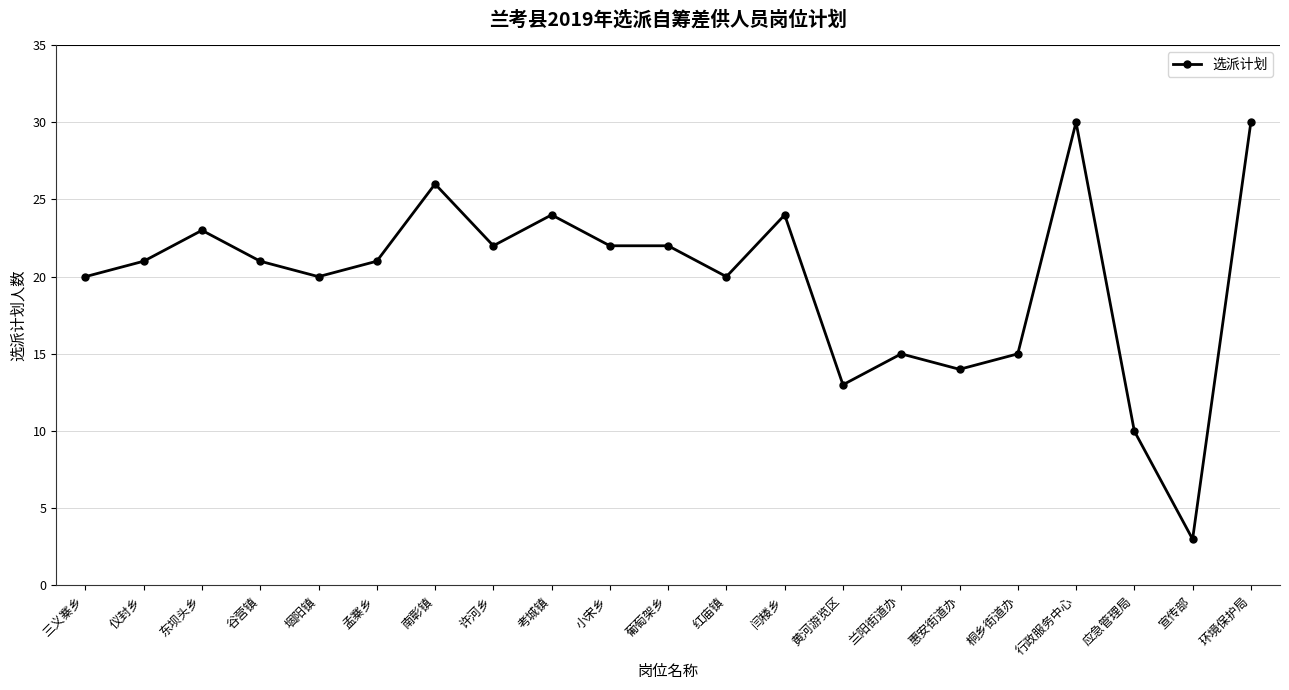

What is the difference between the second highest and second lowest values?

20